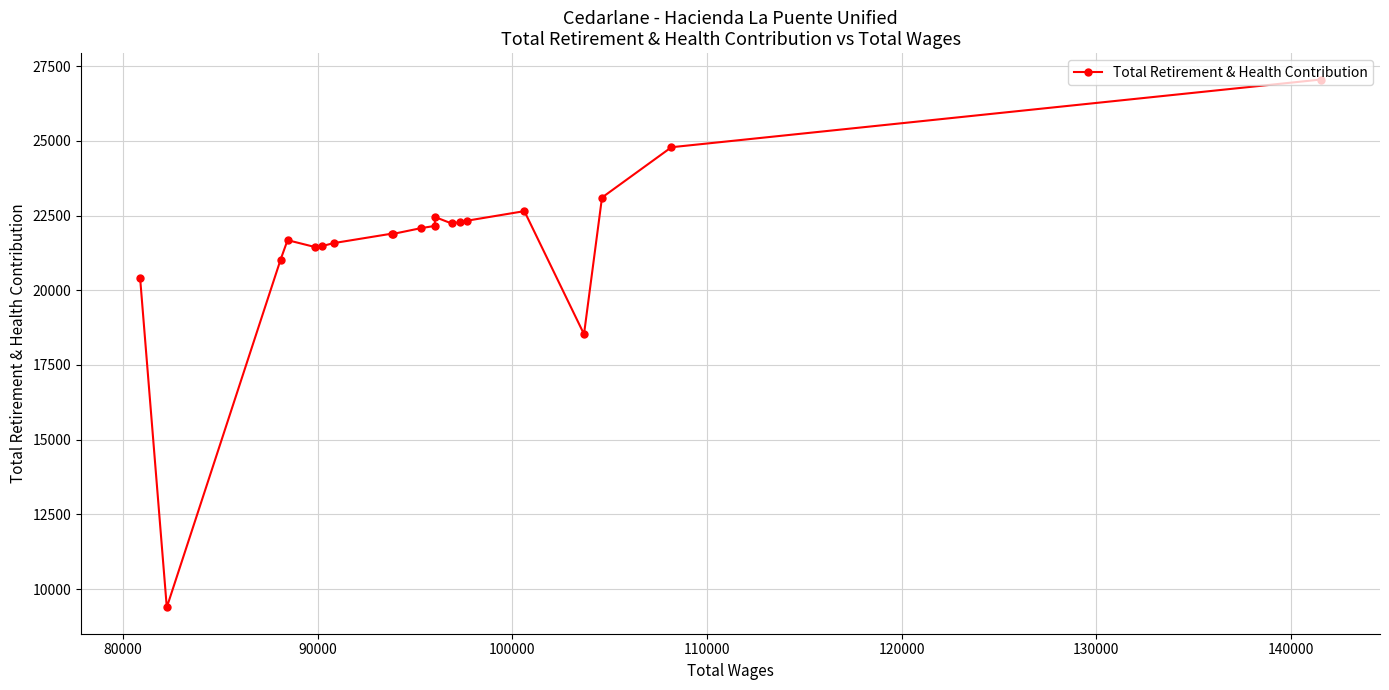

How many data points are less than 22079?

10